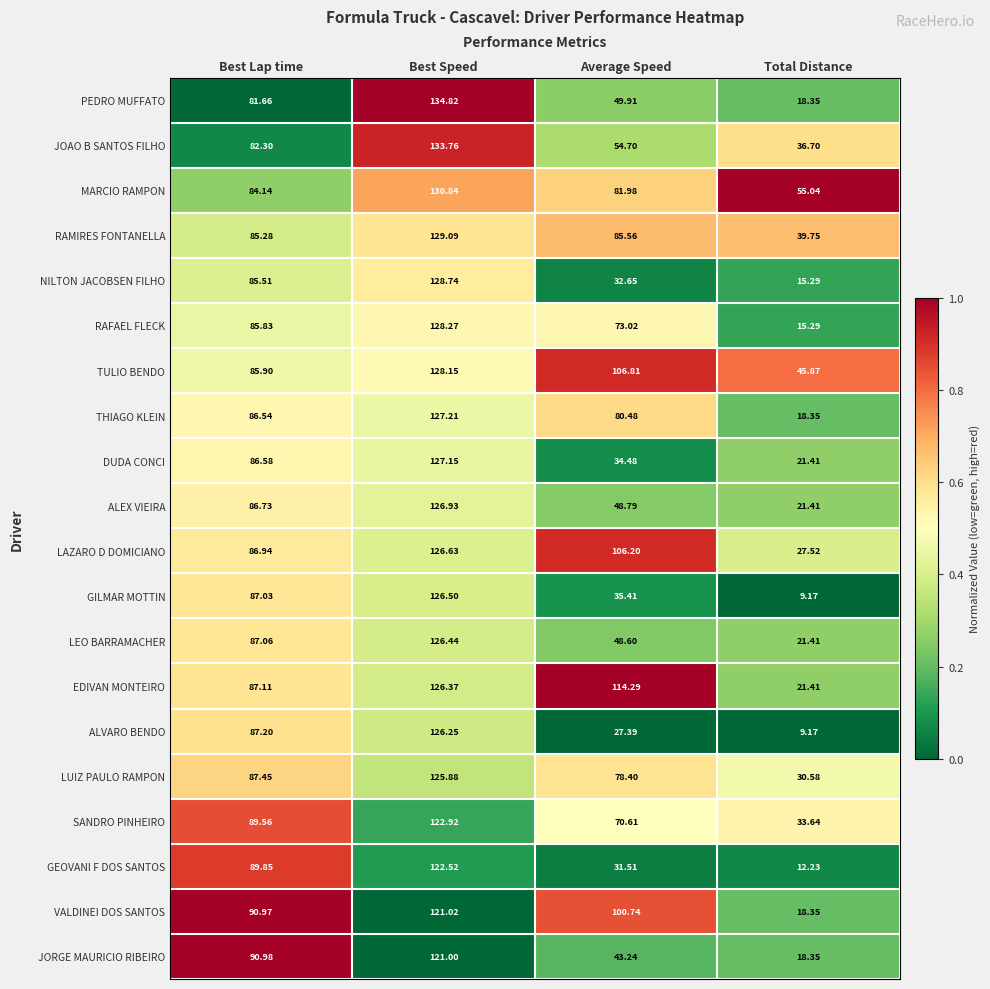

Rank the series by their maximum value, from highest to lowest.

PEDRO MUFFATO, JOAO B SANTOS FILHO, MARCIO RAMPON, RAMIRES FONTANELLA, NILTON JACOBSEN FILHO, RAFAEL FLECK, TULIO BENDO, THIAGO KLEIN, DUDA CONCI, ALEX VIEIRA, LAZARO D DOMICIANO, GILMAR MOTTIN, LEO BARRAMACHER, EDIVAN MONTEIRO, ALVARO BENDO, LUIZ PAULO RAMPON, SANDRO PINHEIRO, GEOVANI F DOS SANTOS, VALDINEI DOS SANTOS, JORGE MAURICIO RIBEIRO